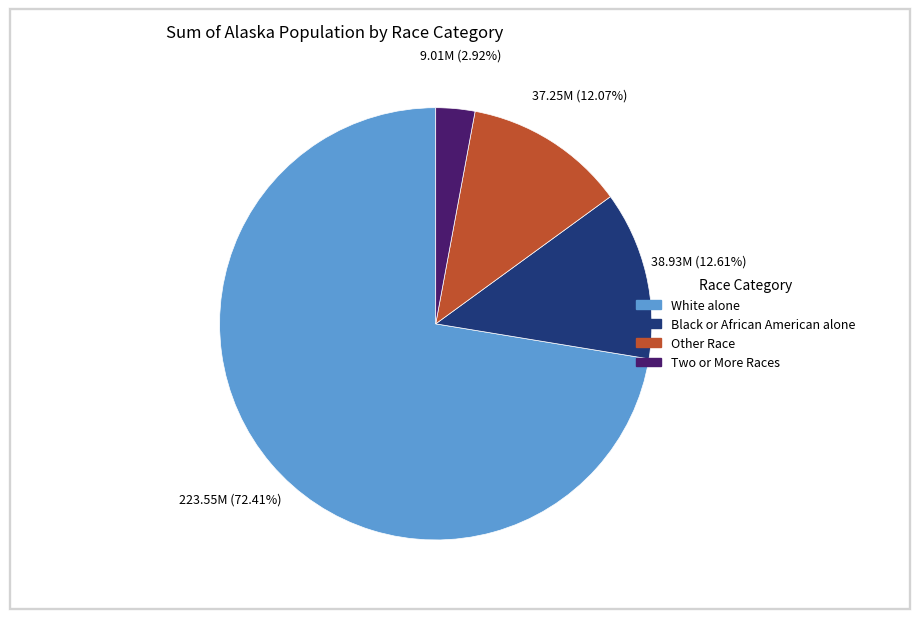

True or false: Black or African American alone accounts for 2% of the total.

False